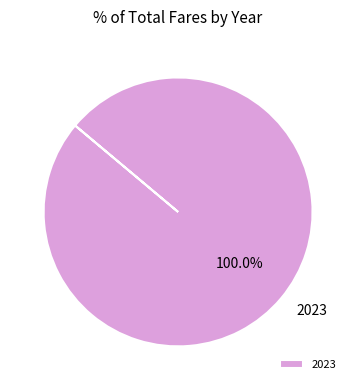

Rank the categories by value from lowest to highest.

2023